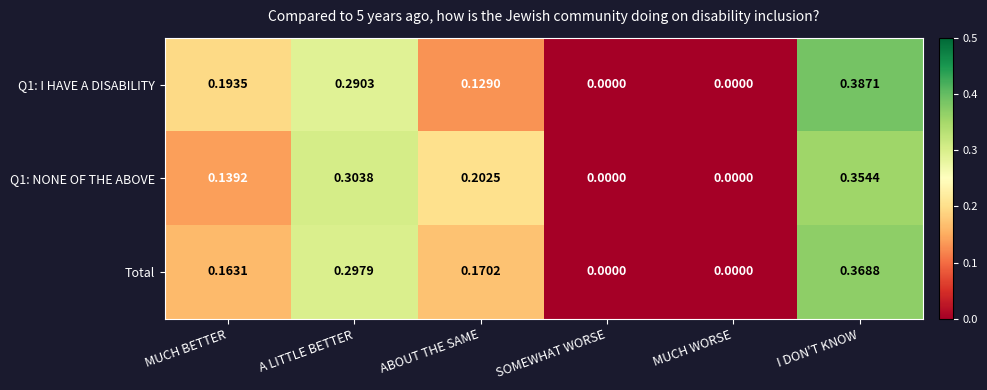

At which category is the sum across all series the highest?

I DON'T KNOW